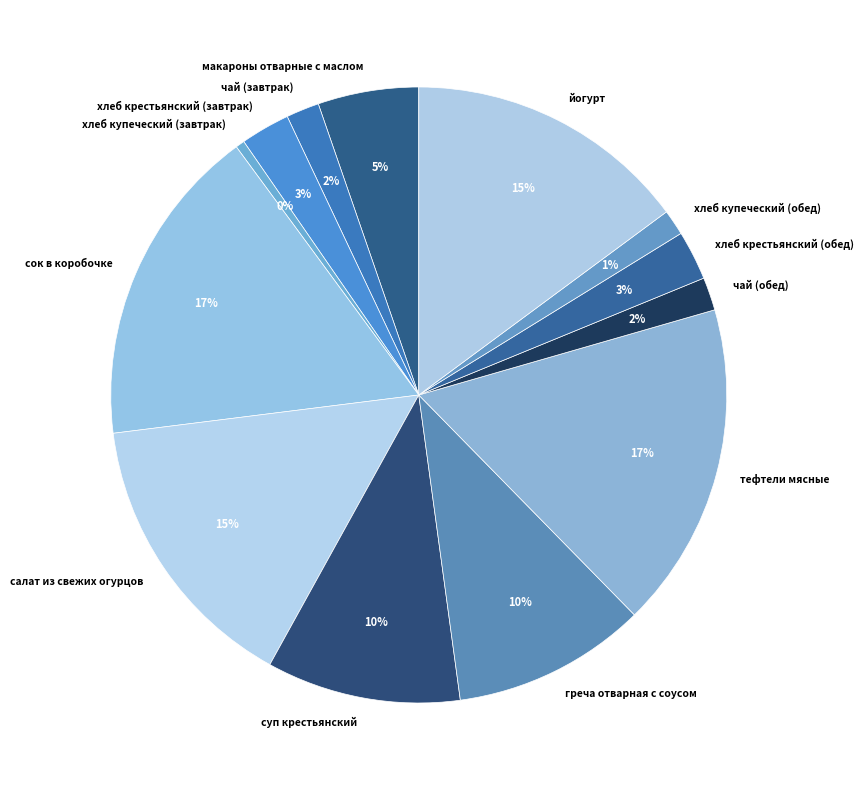

Count the number of slices in the pie.

13